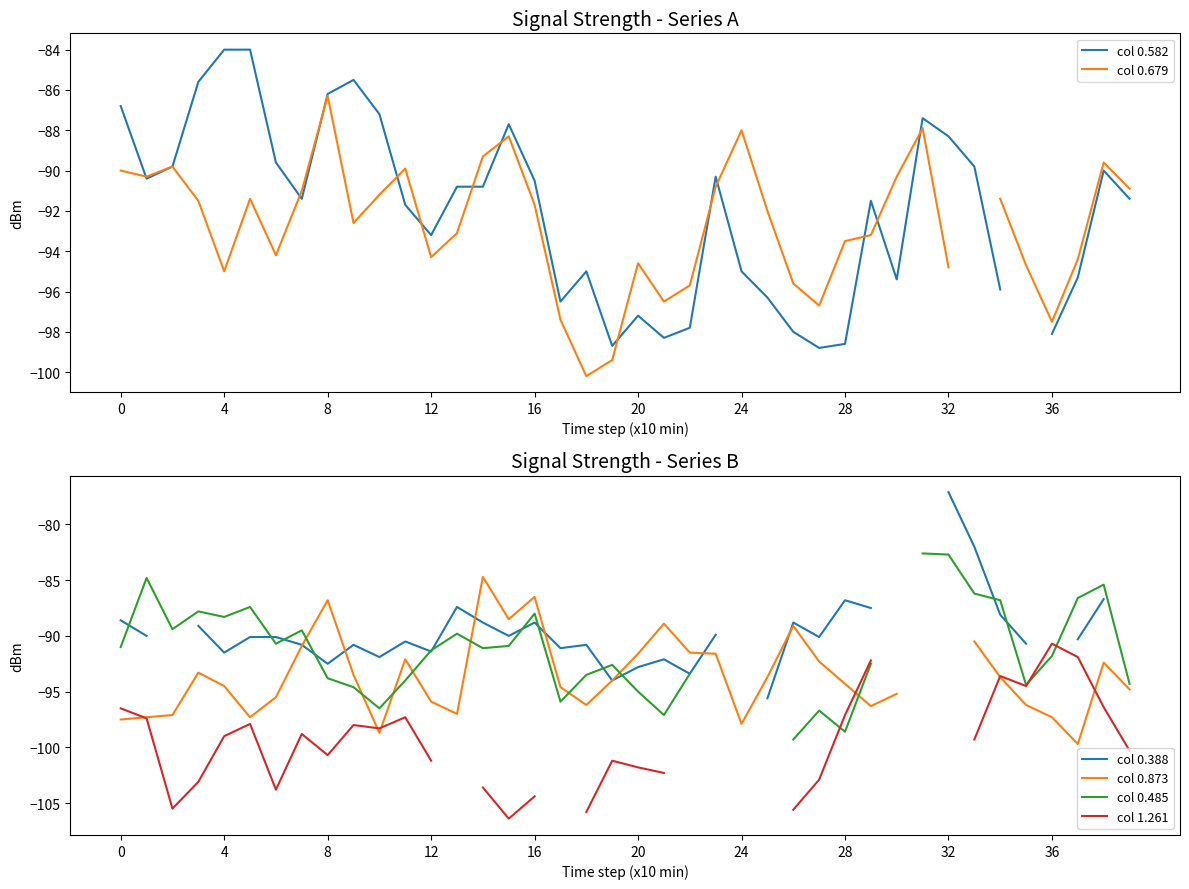

What is the label of the 9th point from the left?

8